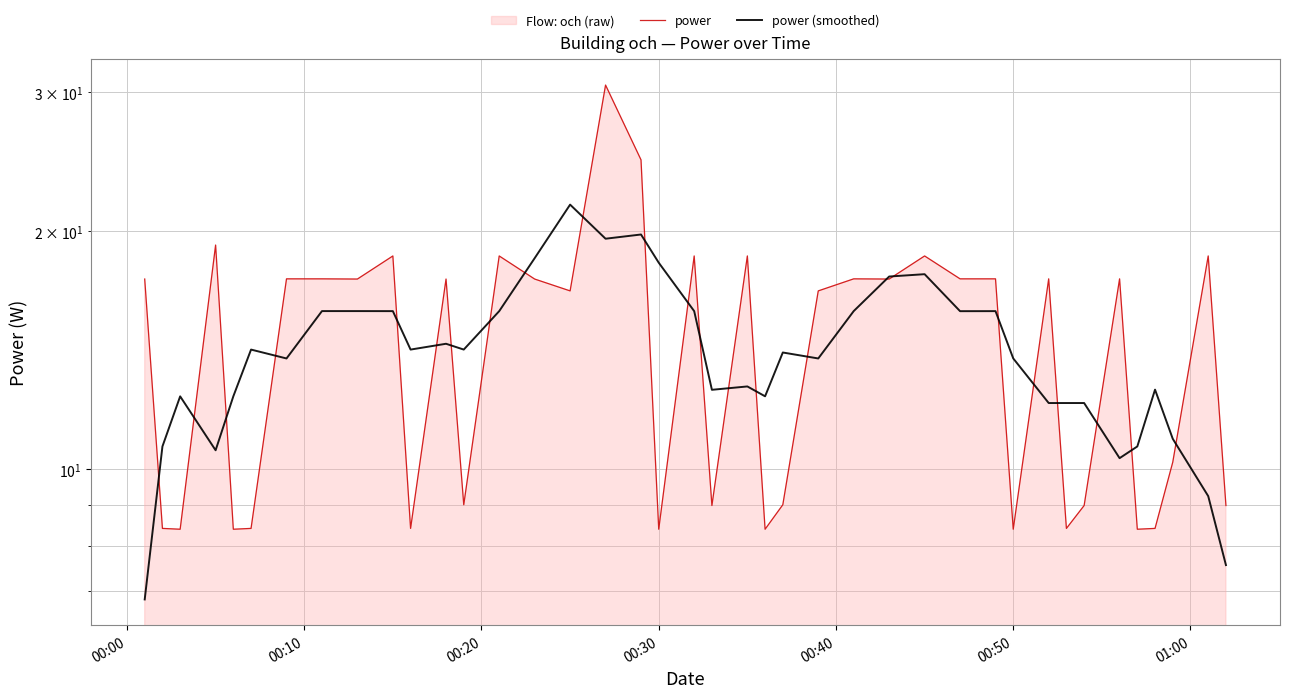

True or false: power (smoothed) has more than 2 points higher than both neighbors.

True